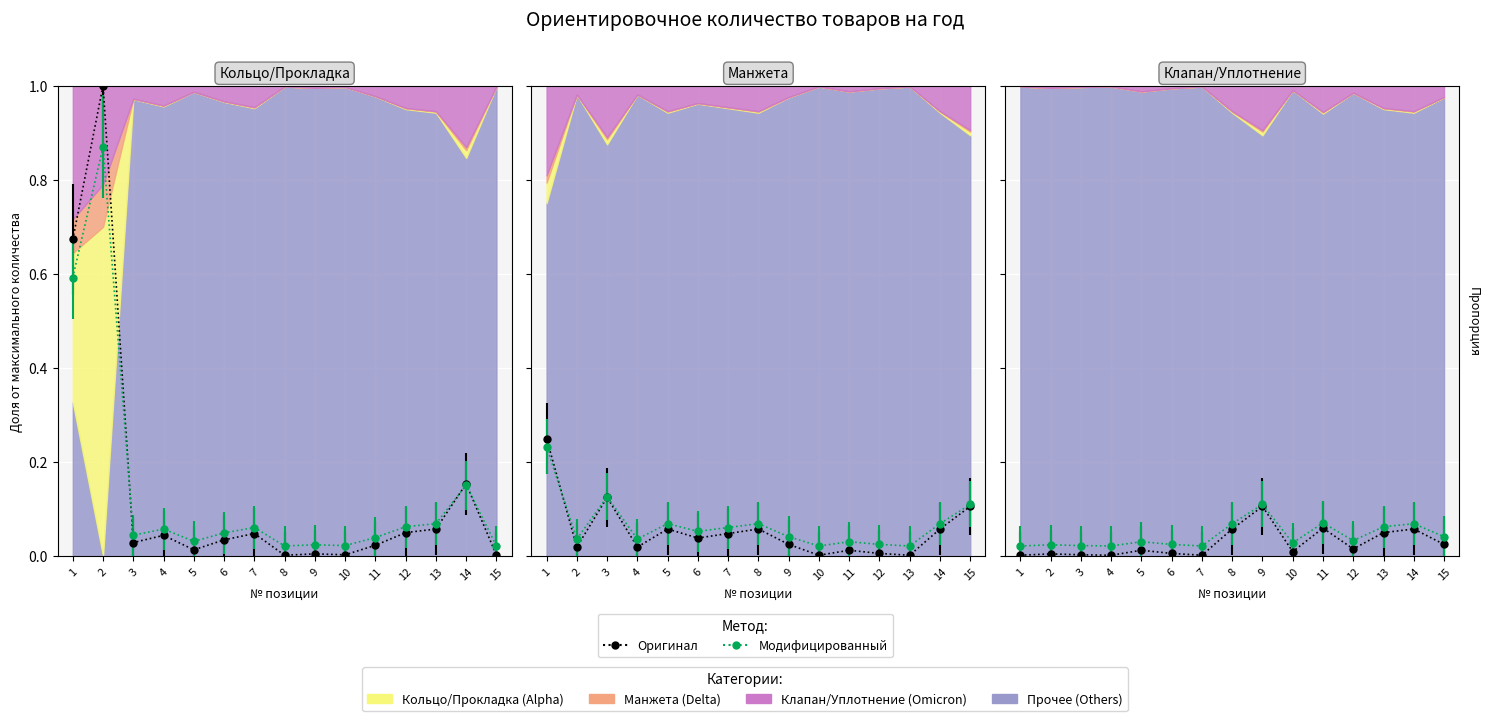

Rank the categories by Modified model value from highest to lowest.

9, 11, 8, 14, 13, 15, 12, 5, 10, 6, 2, 3, 1, 4, 7